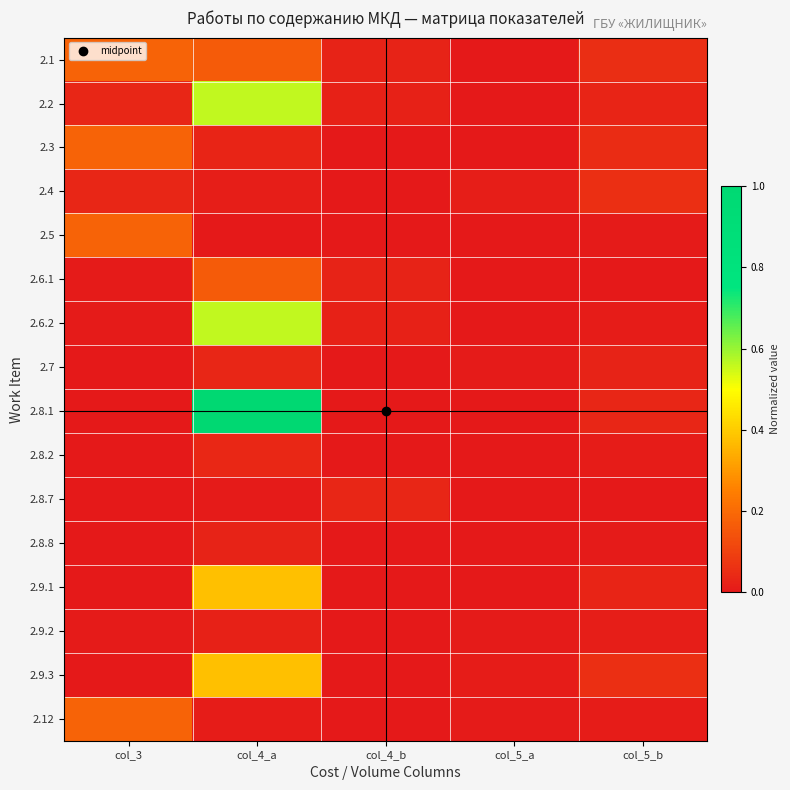

Rank the series by their maximum value, from lowest to highest.

2.9.2, 2.8.8, 2.7, 2.8.7, 2.8.2, 2.4, 2.6.1, 2.1, 2.3, 2.5, 2.12, 2.9.1, 2.9.3, 2.2, 2.6.2, 2.8.1